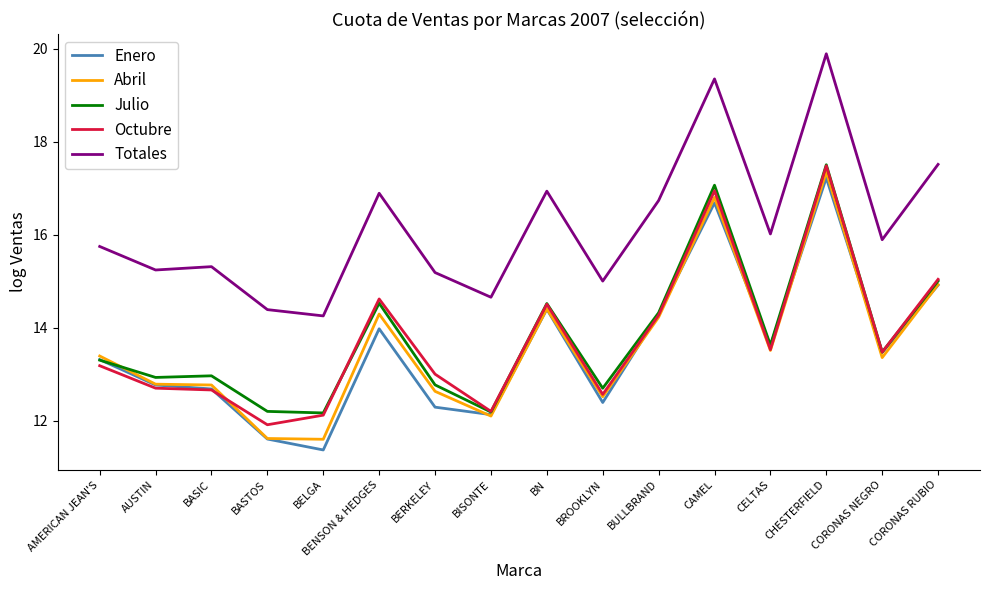

True or false: Enero and Totales intersect in this chart.

False